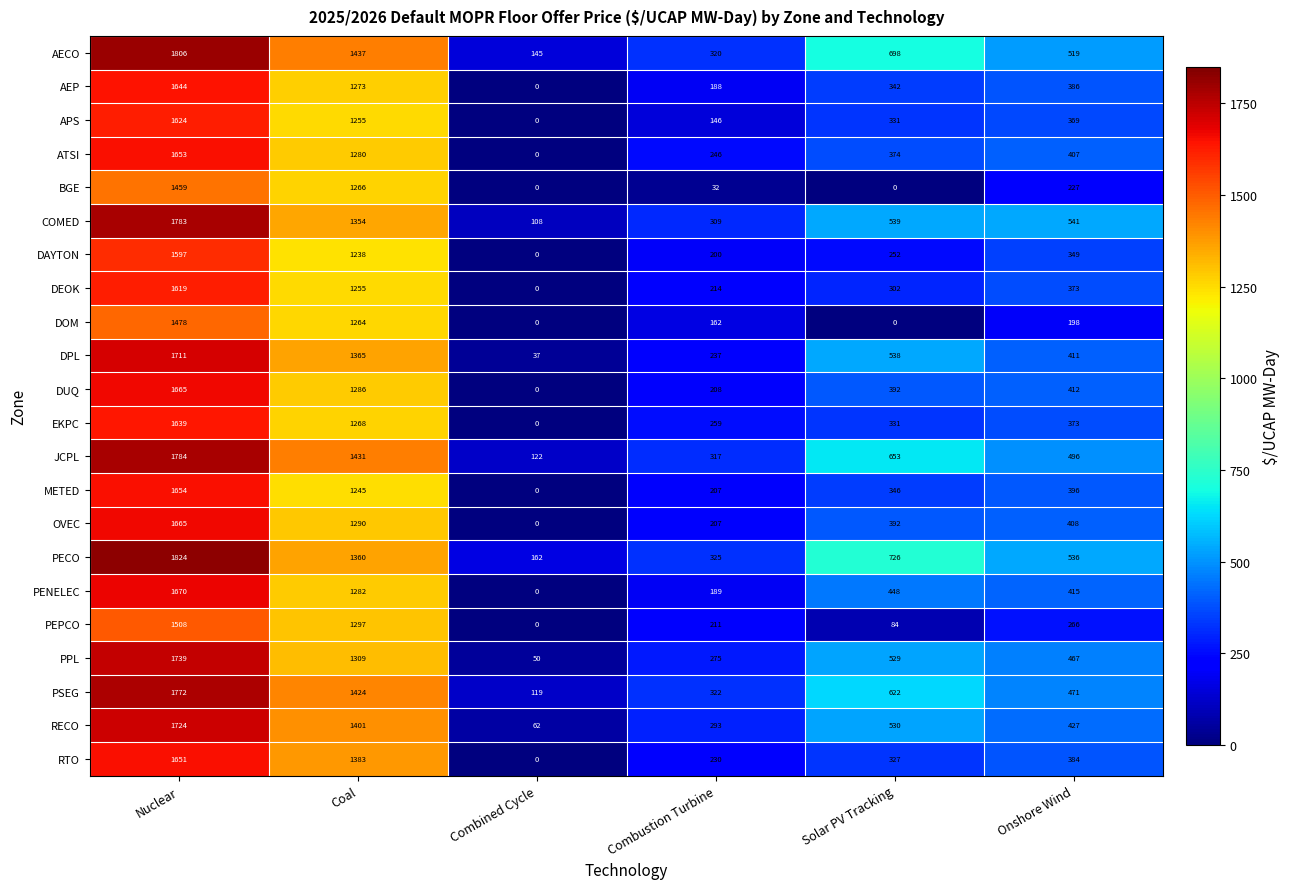

How many values in RTO are above zero?

5